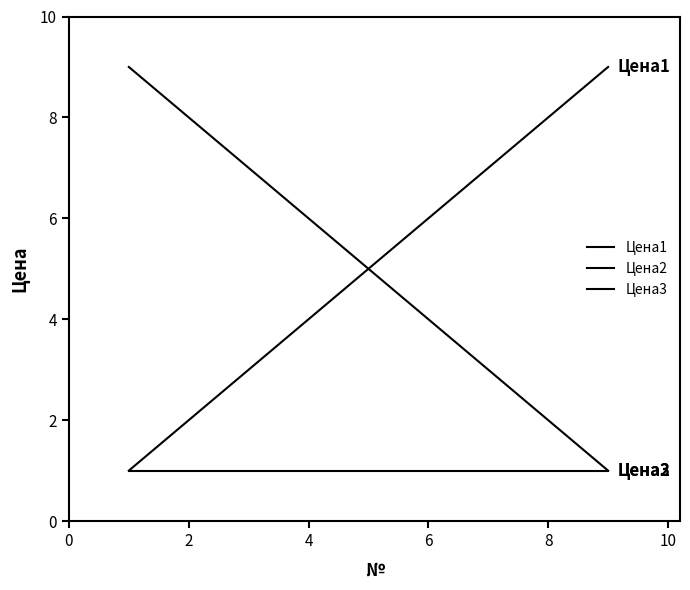

Does the chart have visible grid lines?

No